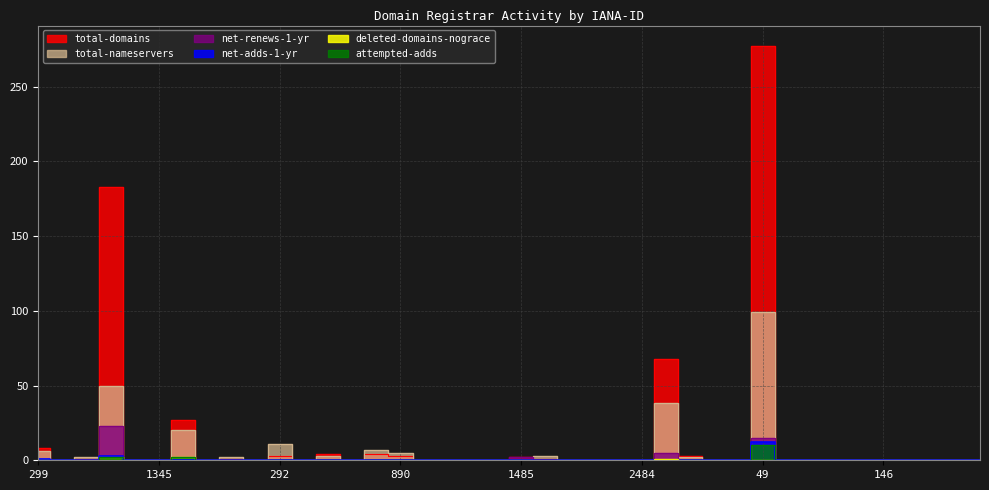

Rank the categories by attempted-adds value from highest to lowest.

49, 1656, 9999, 299, 1153, 9995, 9997, 1345, 440, 277, 1647, 292, 612, 470, 83, 1290, 890, 433, 15, 134, 1726, 1485, 106, 81, 447, 1464, 2484, 1387, 1466, 1011, 1052, 1291, 1383, 1586, 1336, 146, 1151, 1150, 1149, 1152